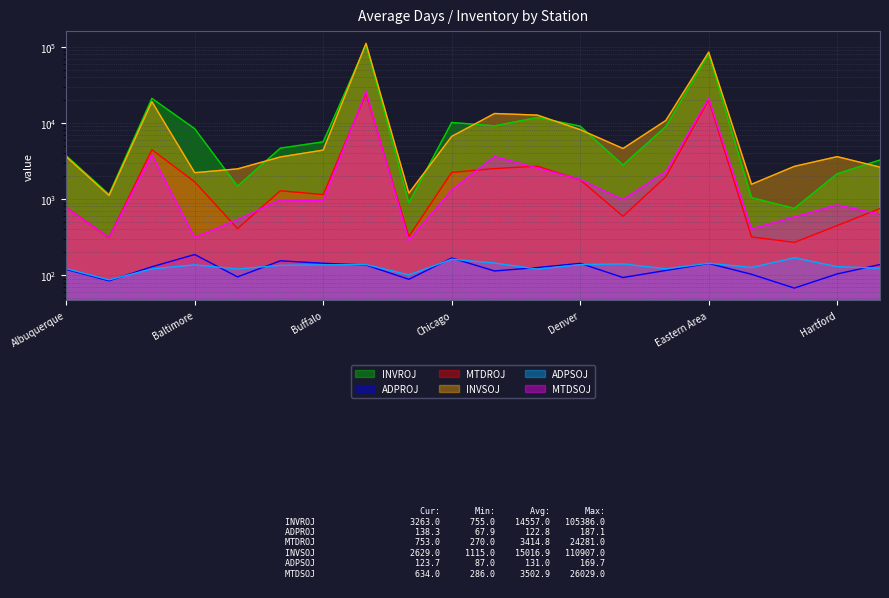

Which series has the largest range (max minus min)?

INVSOJ